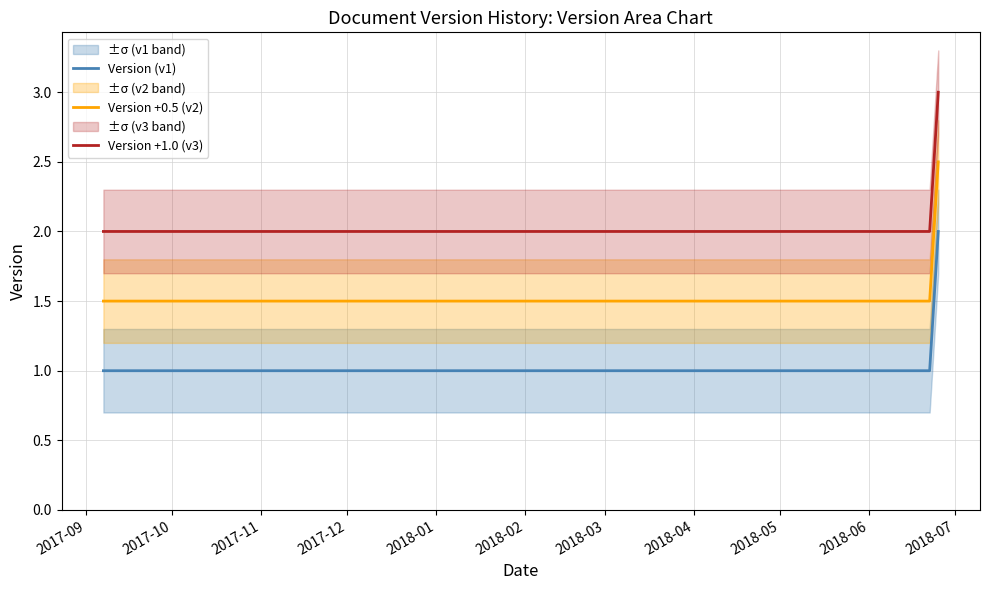

True or false: Version +1.0 (v3) and Version +0.5 (v2) intersect in this chart.

False